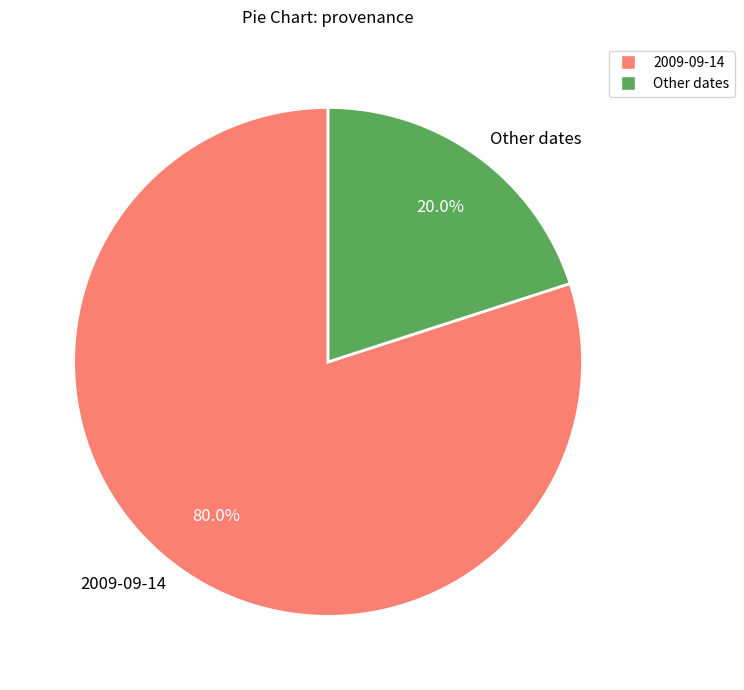

Rank the categories by value from highest to lowest.

2009-09-14, Other dates